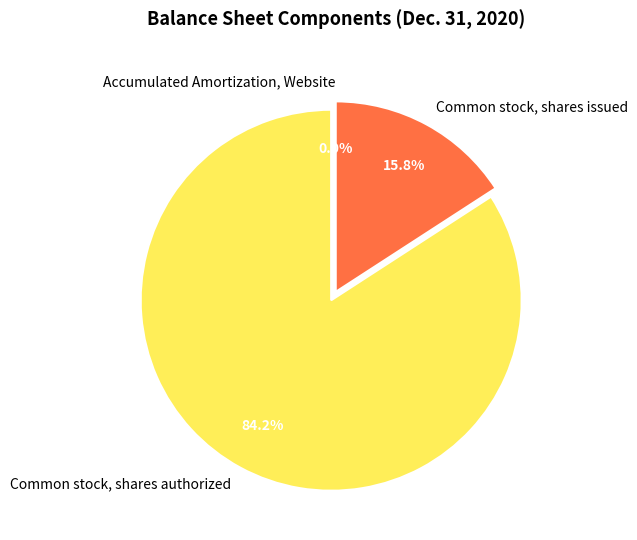

Is it true that Common stock, shares authorized is 79% of the pie?

False